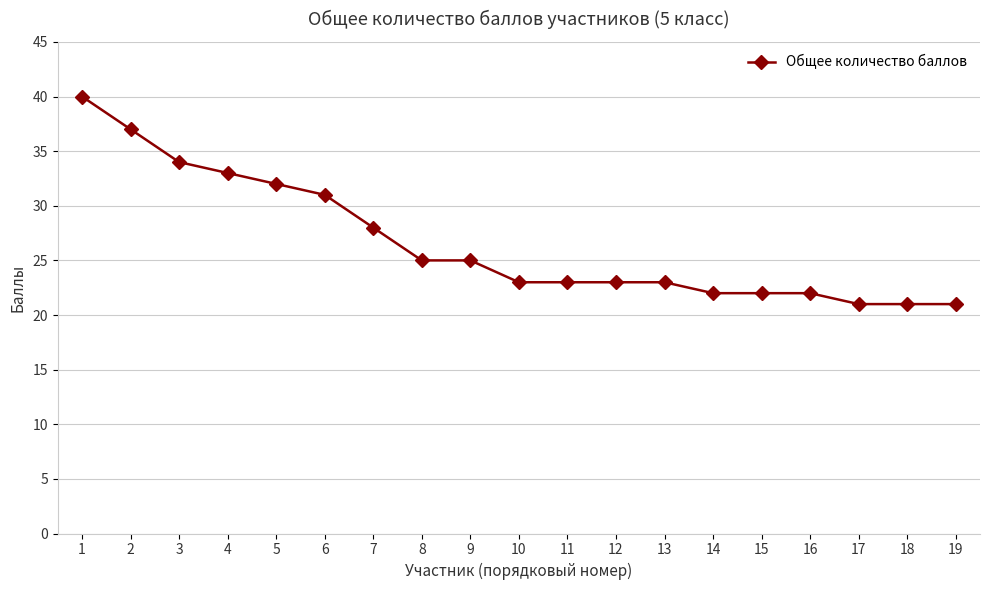

At which label is the value closest to 30?

6